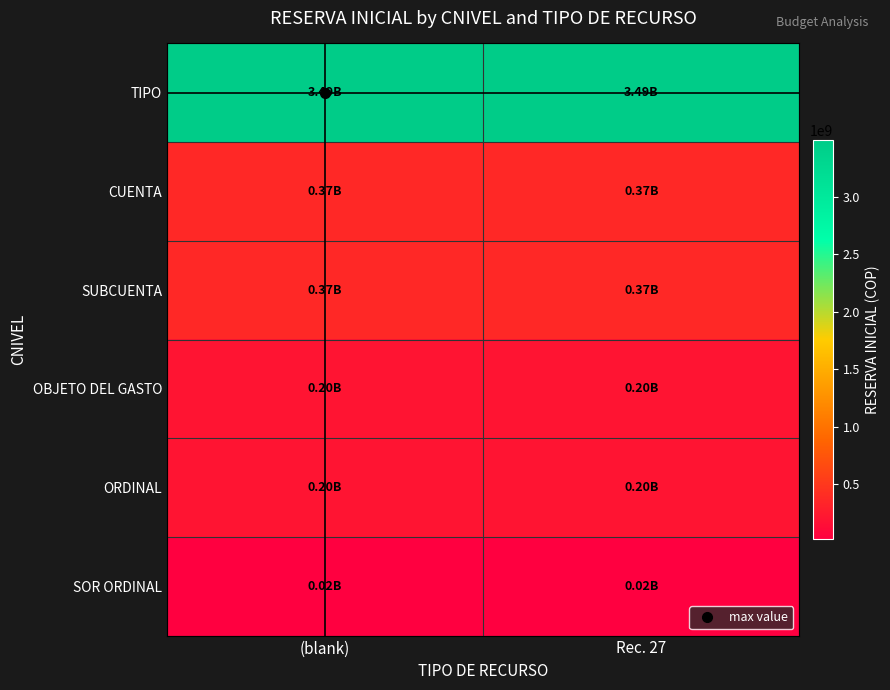

List the series in order of their peak value, highest first.

TIPO, CUENTA, SUBCUENTA, OBJETO DEL GASTO, ORDINAL, SOR ORDINAL